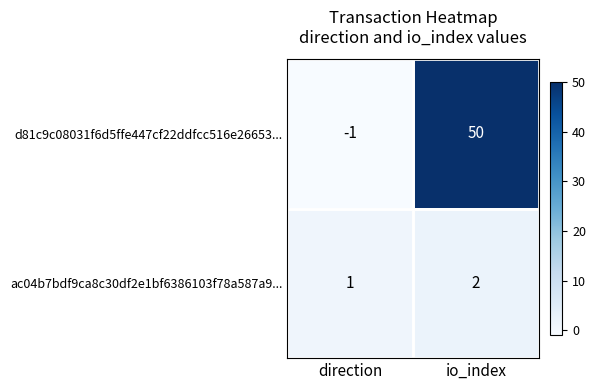

What is the difference between the d81c9c08031f6d5ffe447cf22ddfcc516e26653... values at io_index and direction?

51